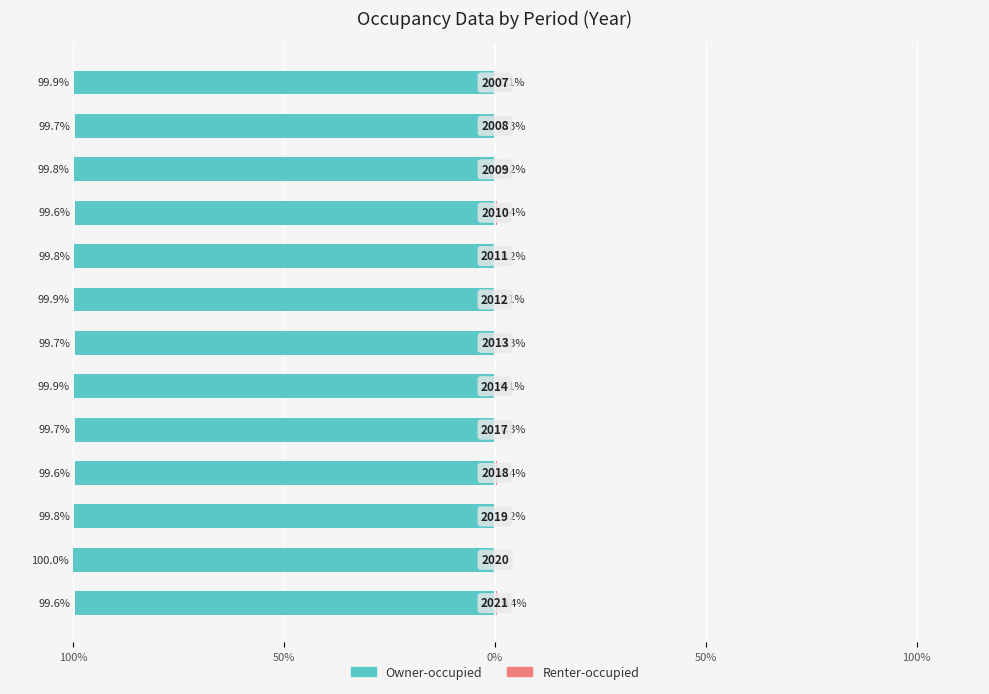

What is the smallest value displayed?

-100.0